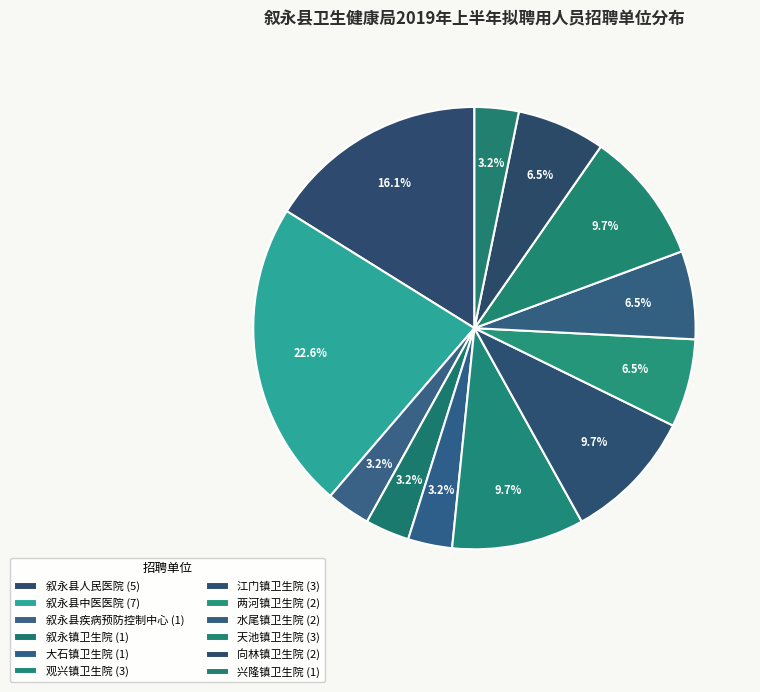

Do 兴隆镇卫生院 and 水尾镇卫生院 together represent more than half of the pie?

No